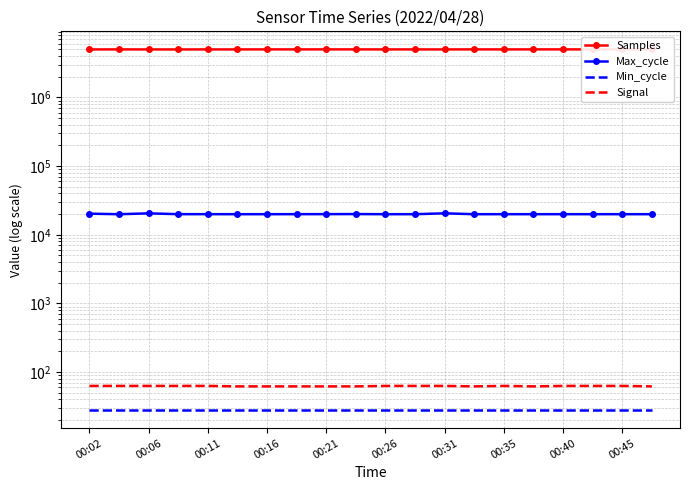

What are all the series names shown in the legend?

Samples, Max_cycle, Min_cycle, Signal